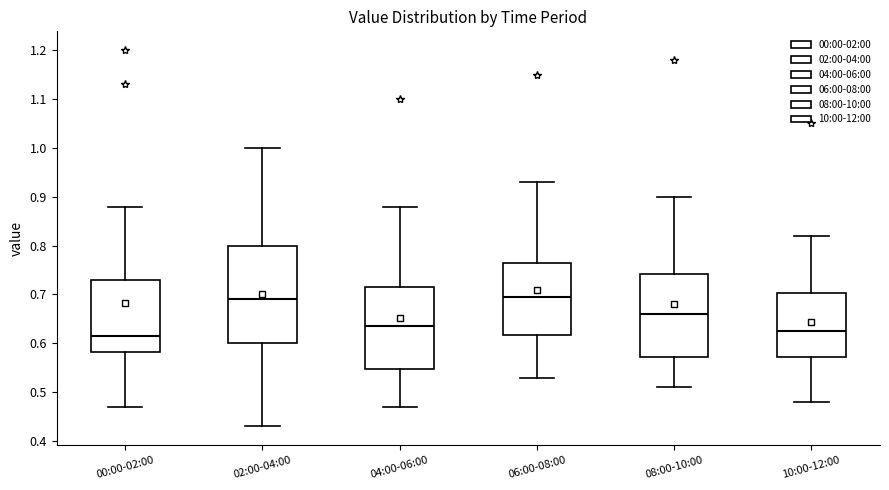

Which box's median line is the lowest?

00:00-02:00